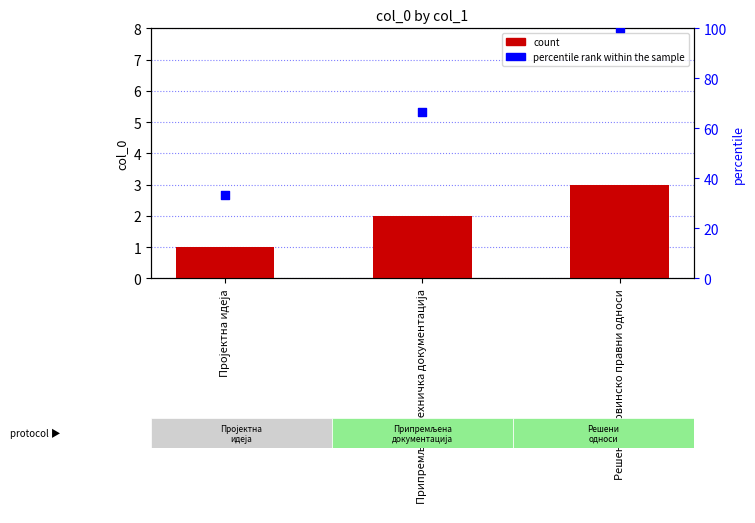

Is the value of percentile rank within the sample at Пројектна идеја greater than the value of col_0 at Припремљена техничка документација?

Yes